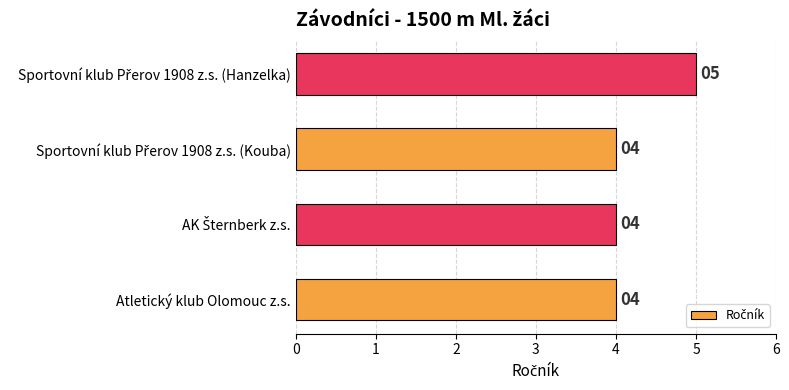

What is the average value?

4